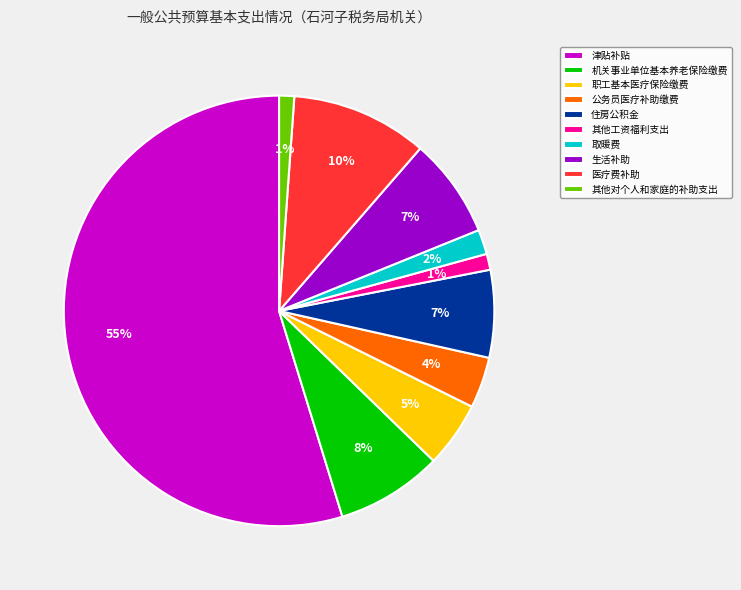

Approximately how many times larger is the value at 生活补助 compared to 医疗费补助?

0.7